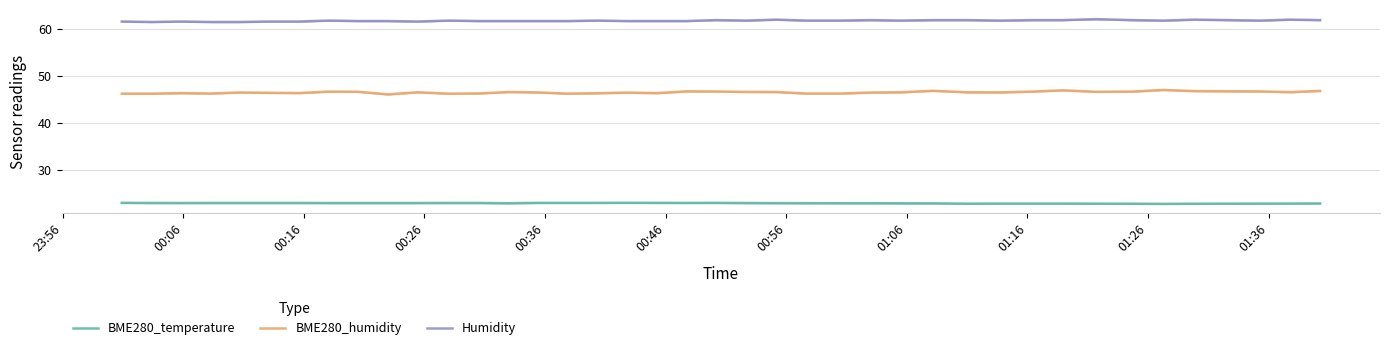

What is the average value of the BME280_temperature series?

22.9